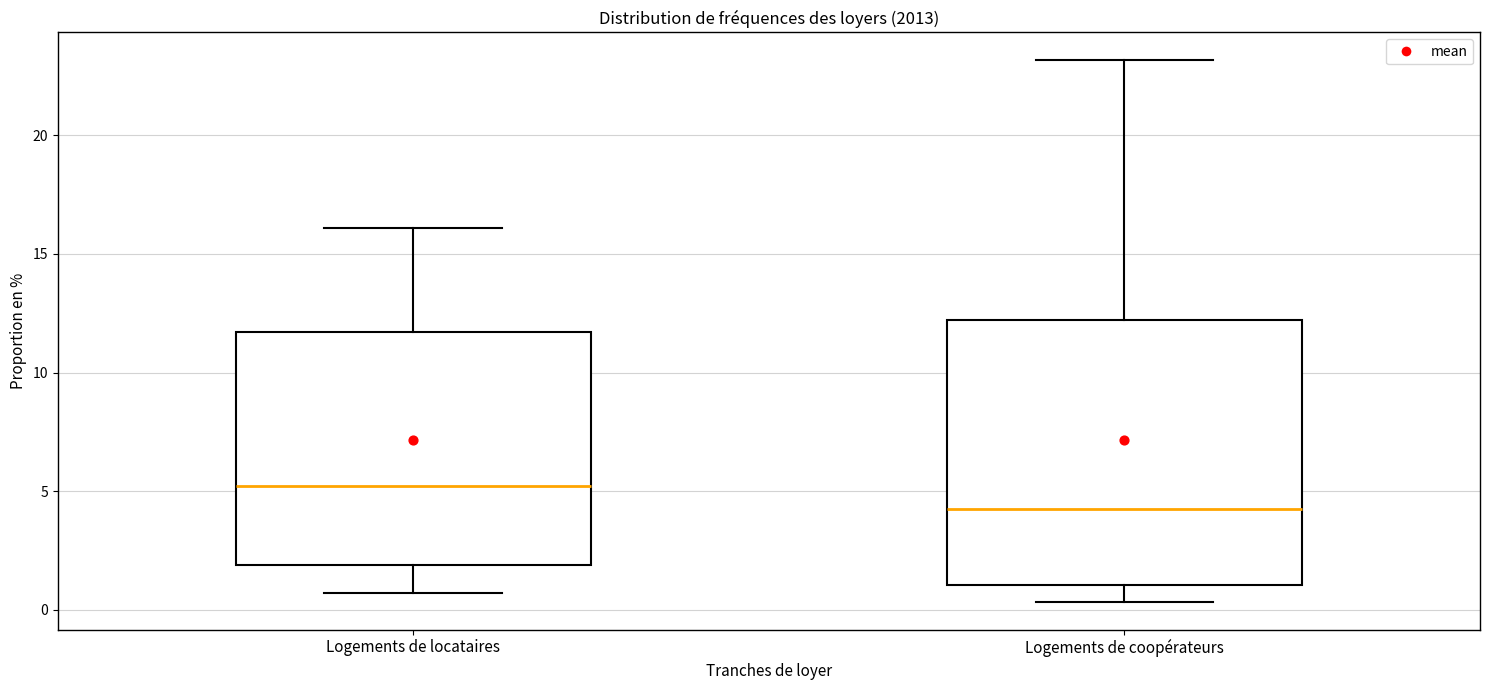

Reading left to right, read every box against the y-axis: the position of its median line, the range the box covers, and the ends of its whiskers. The values are not printed on the chart, so give them approximately, as read against the axis.

Logements de locataires: median 5.0, box 2.0 to 11.5, whiskers 0.5 to 16.0
Logements de coopérateurs: median 4.5, box 1.0 to 12.0, whiskers 0.5 to 23.0